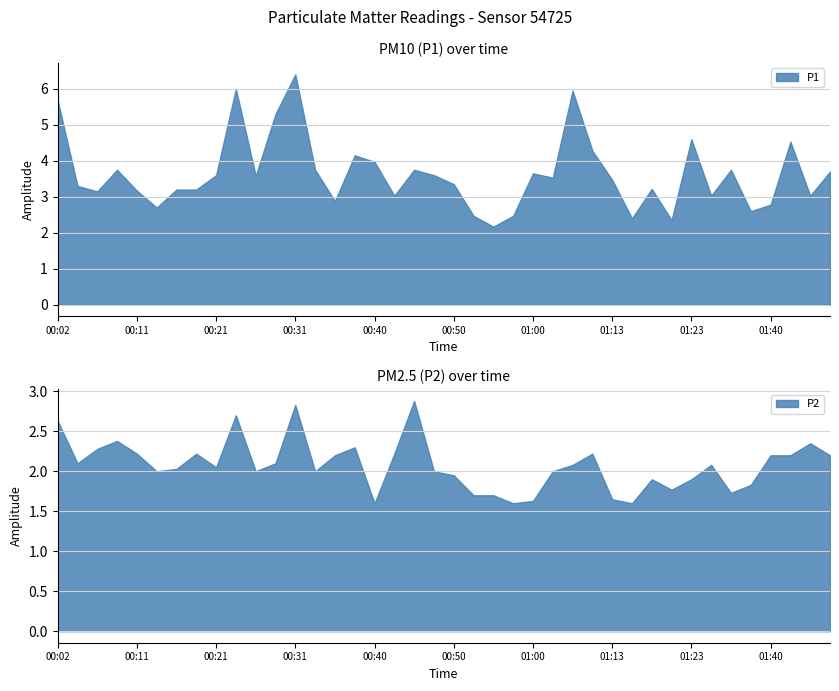

Where does the P2 series first go above 2?

00:02